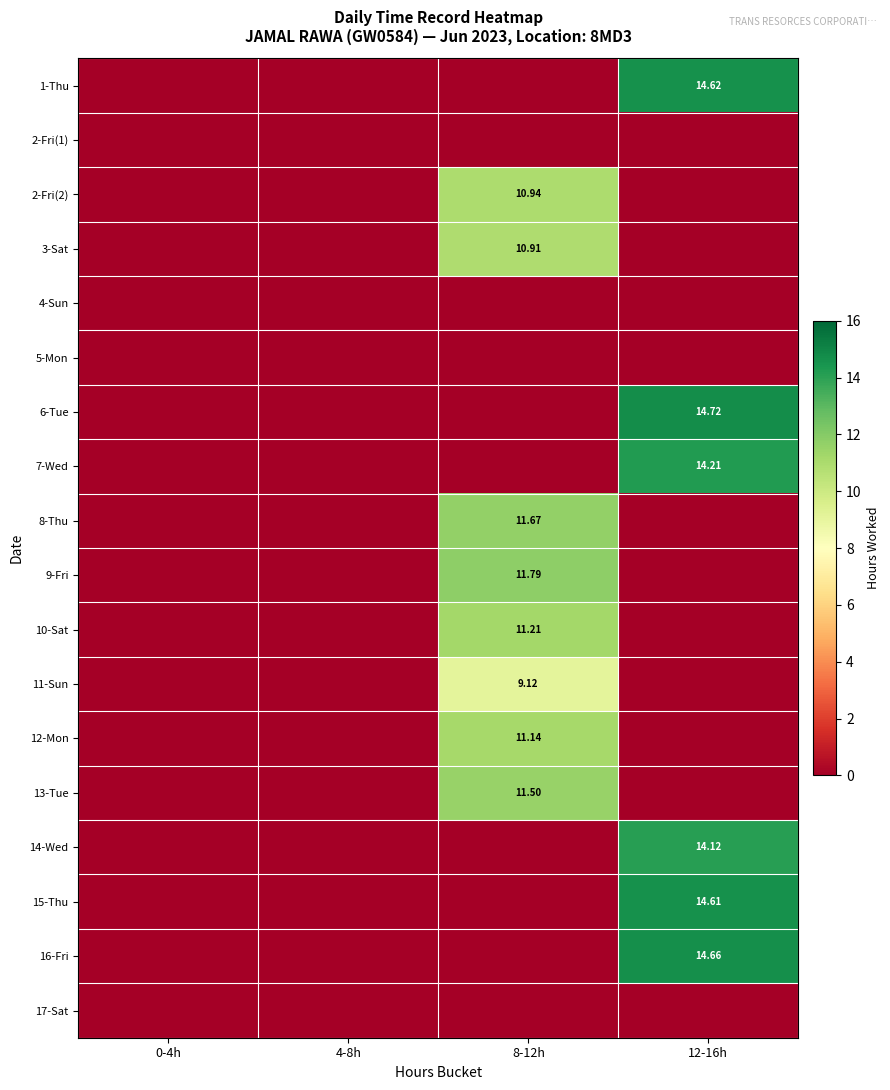

True or false: 14-Wed has a value of 5.3 at 4-8h.

False